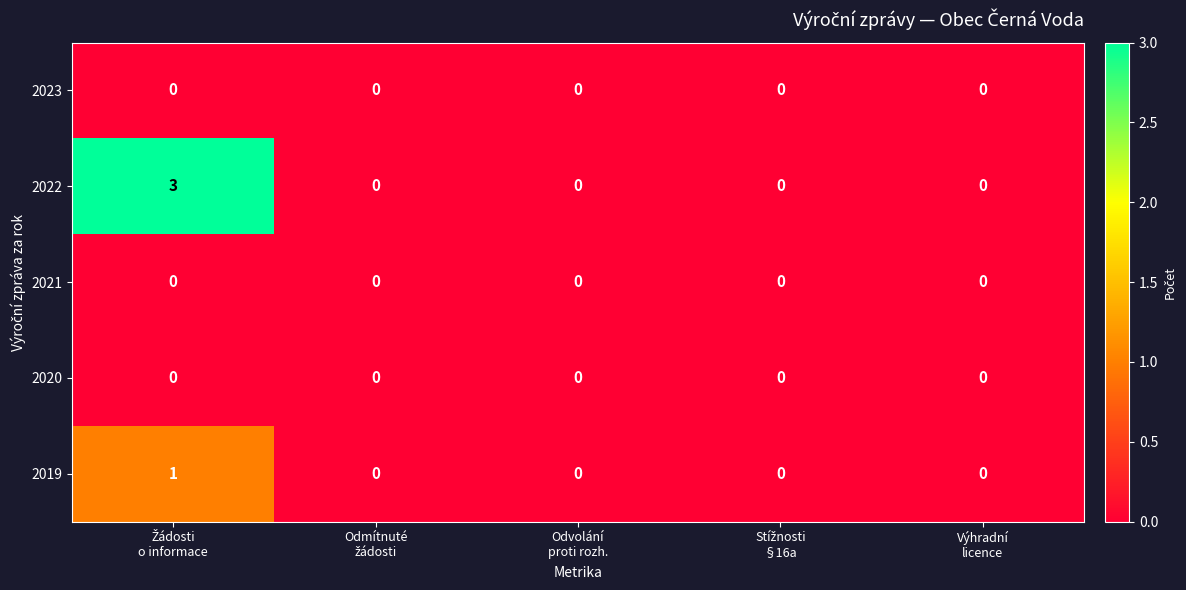

Reading left to right, list all the values displayed in this chart.

2023: 0	0	0	0	0
2022: 3	0	0	0	0
2021: 0	0	0	0	0
2020: 0	0	0	0	0
2019: 1	0	0	0	0